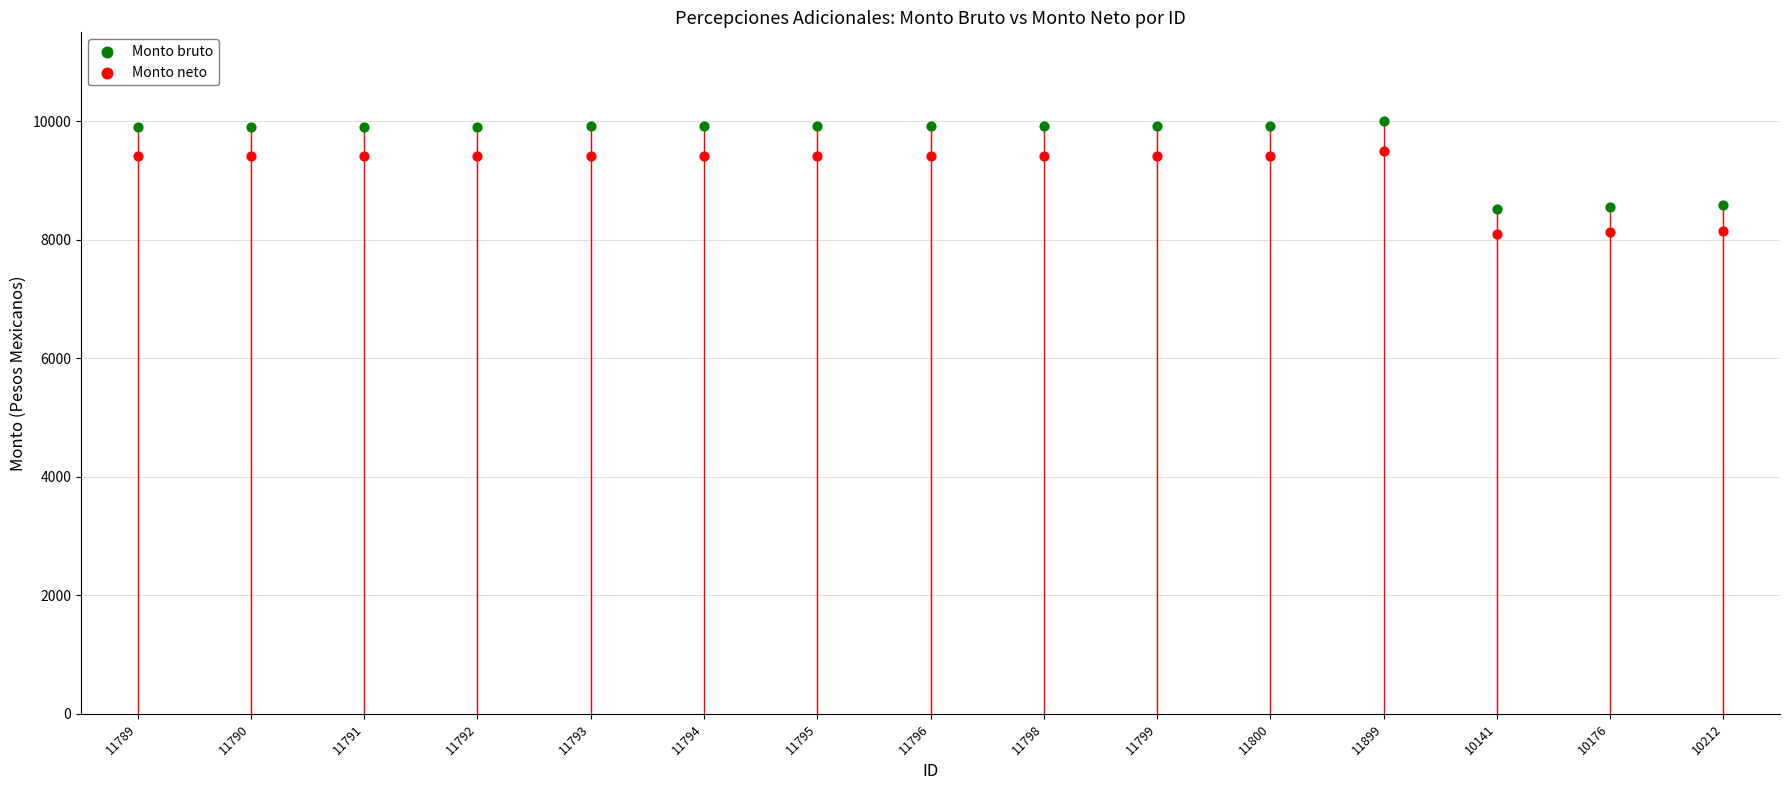

What are all the series names shown in the legend?

Monto bruto, Monto neto